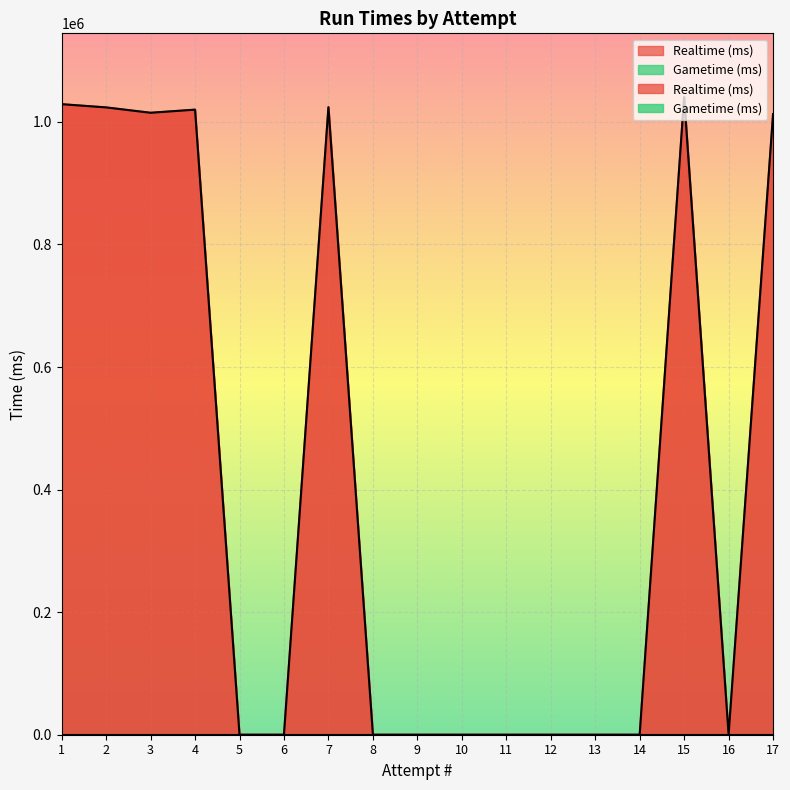

Which label corresponds to the smallest value in the chart?

5